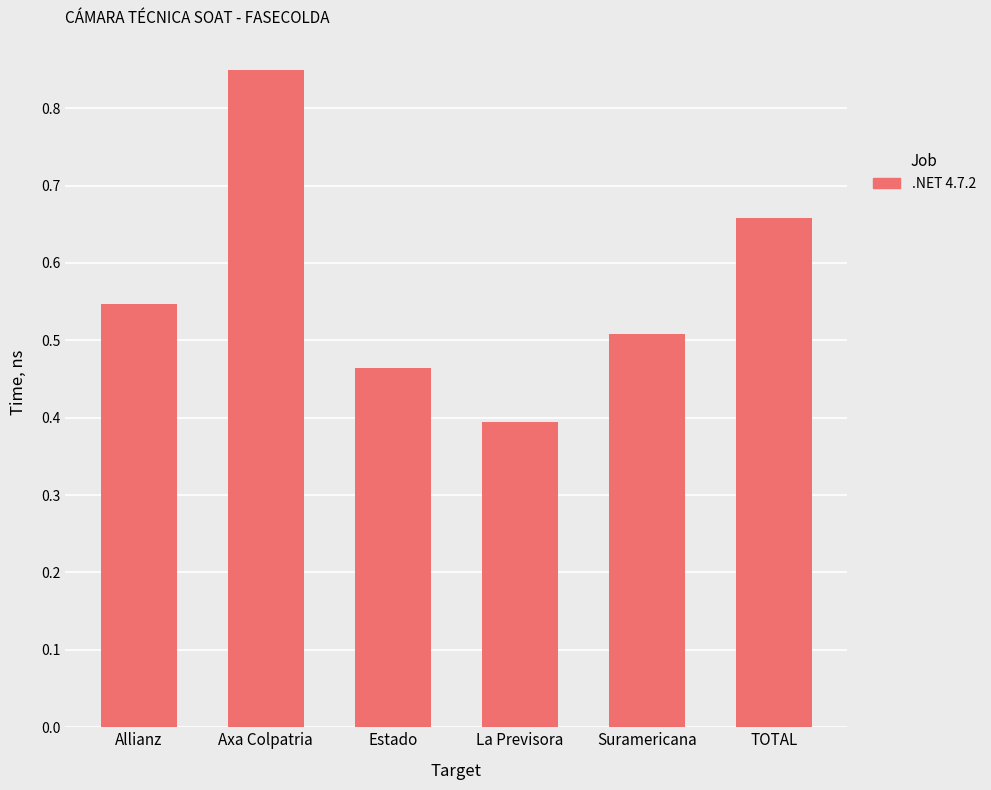

Between Allianz and Suramericana, which is larger?

Allianz